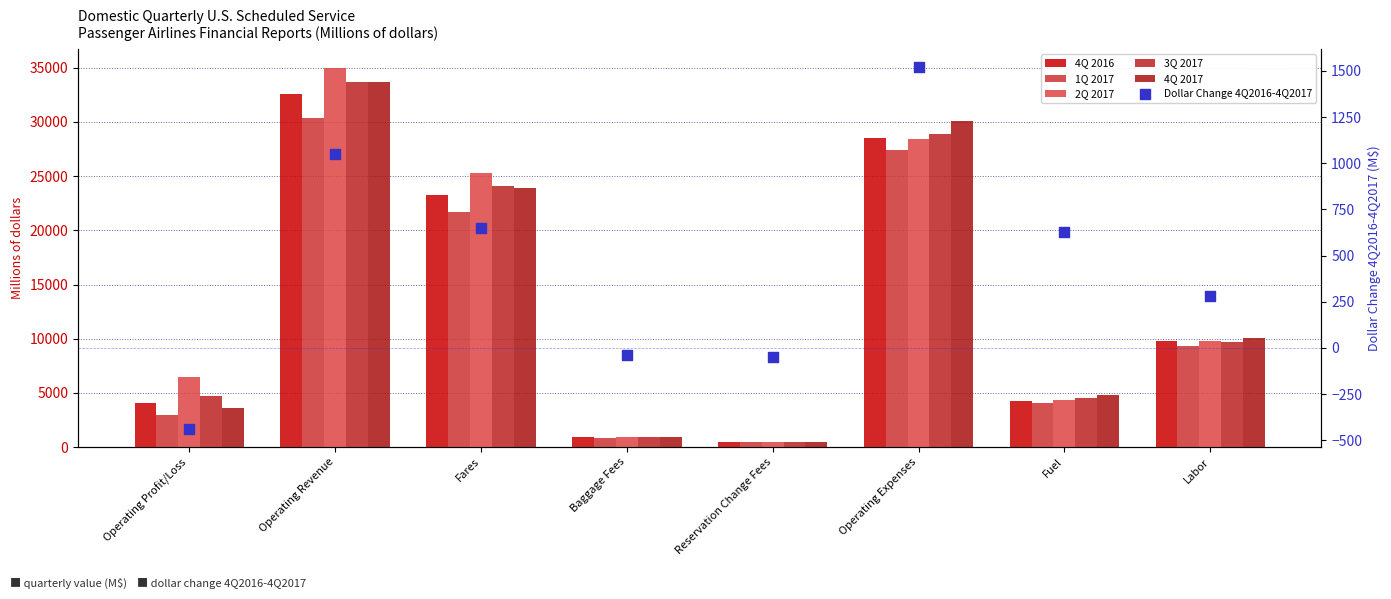

At how many categories does at least one series exceed 7979?

4